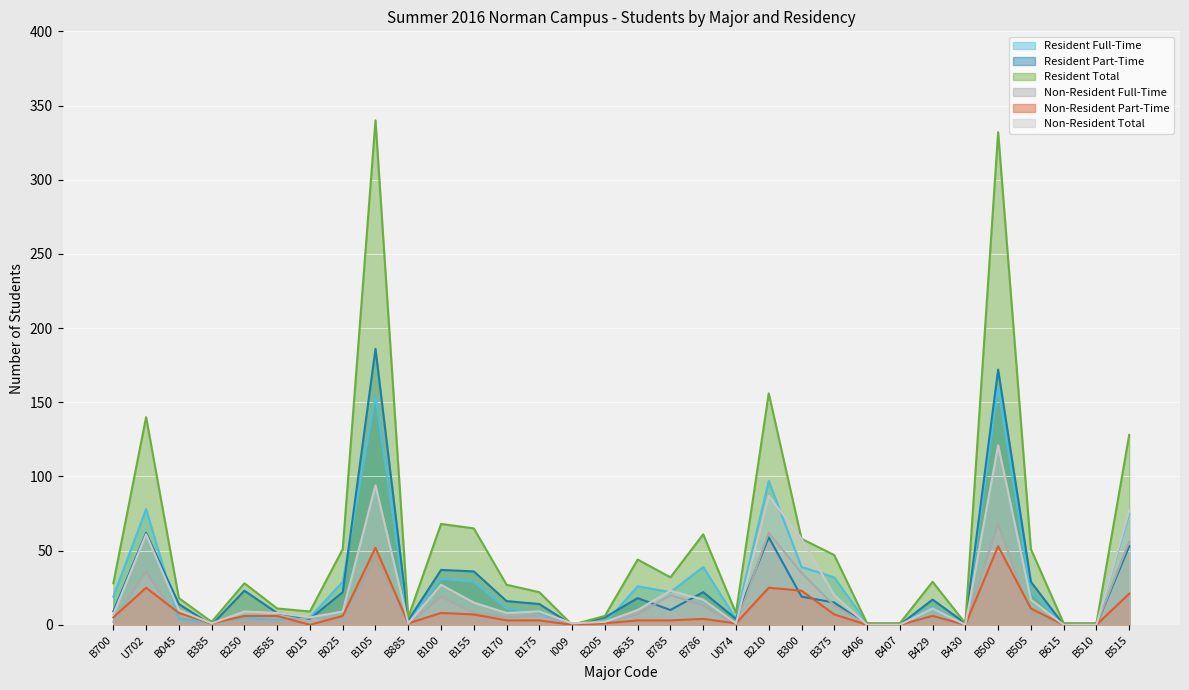

What is the value of the Non-Resident Part-Time point at the 1st from the left?

5